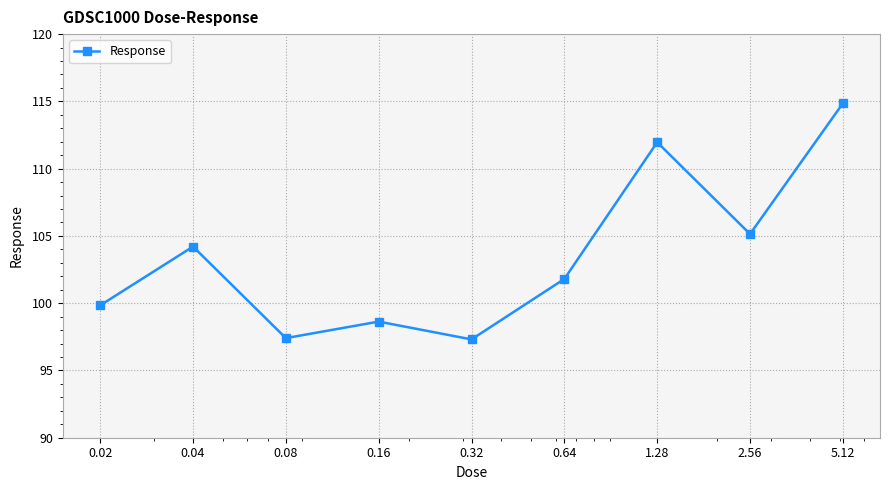

What is the value of the 2nd point from the left?

104.2